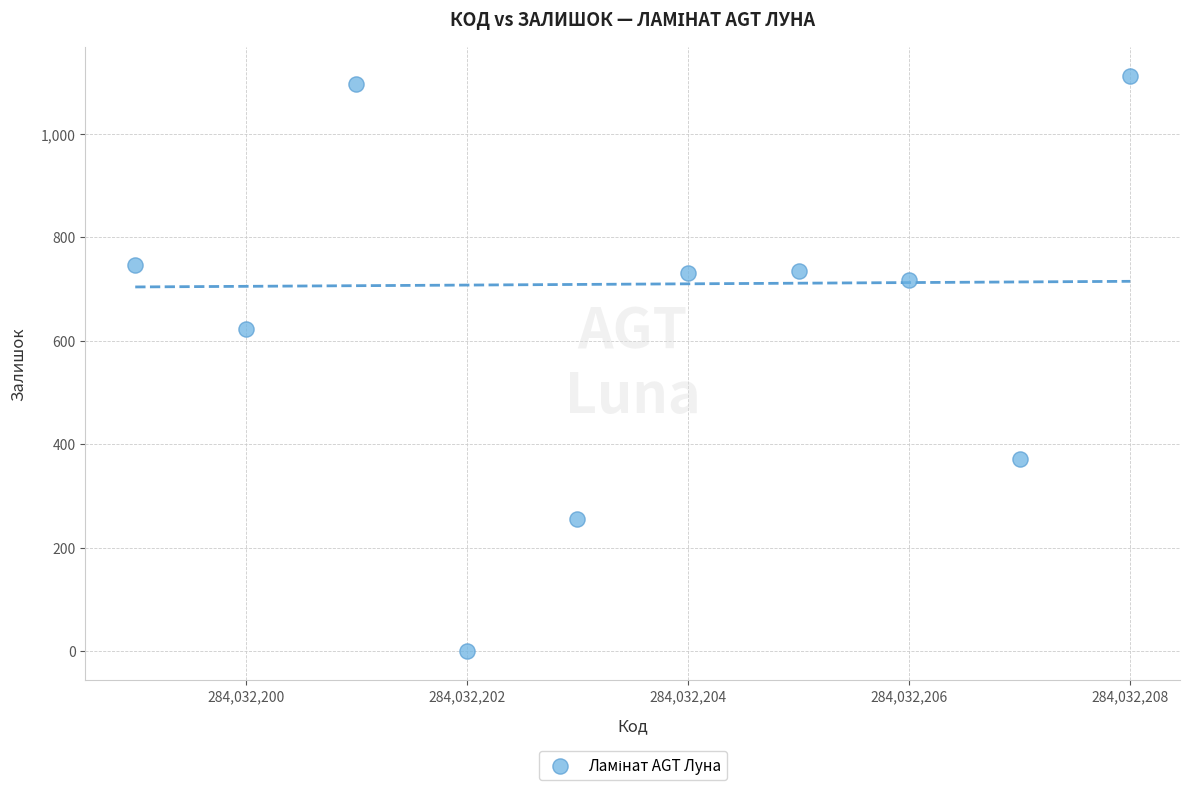

What is the average X value?

284032204